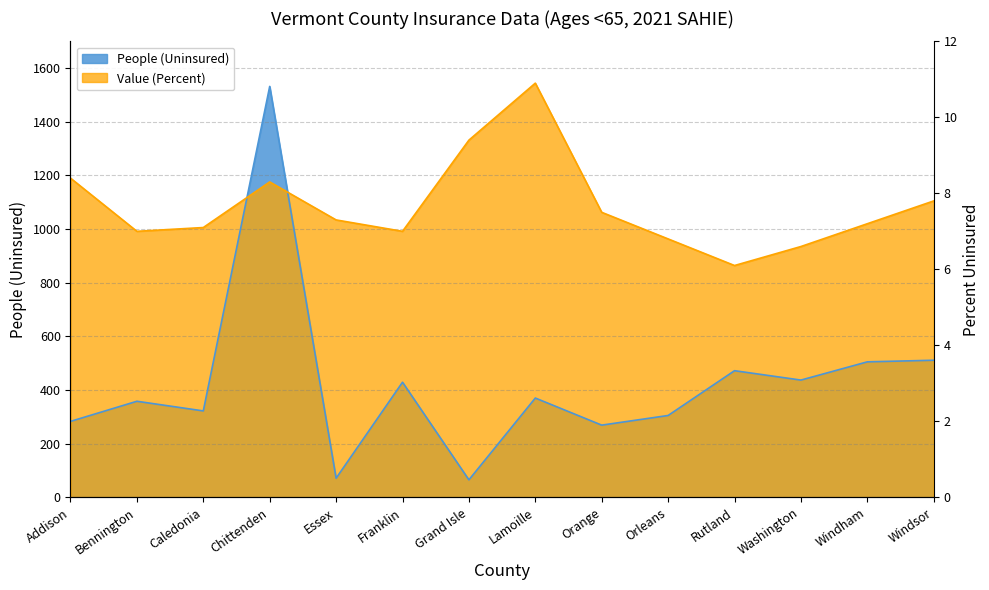

What is the difference between the maximum and second lowest values in the People (Uninsured) series?

1461.0